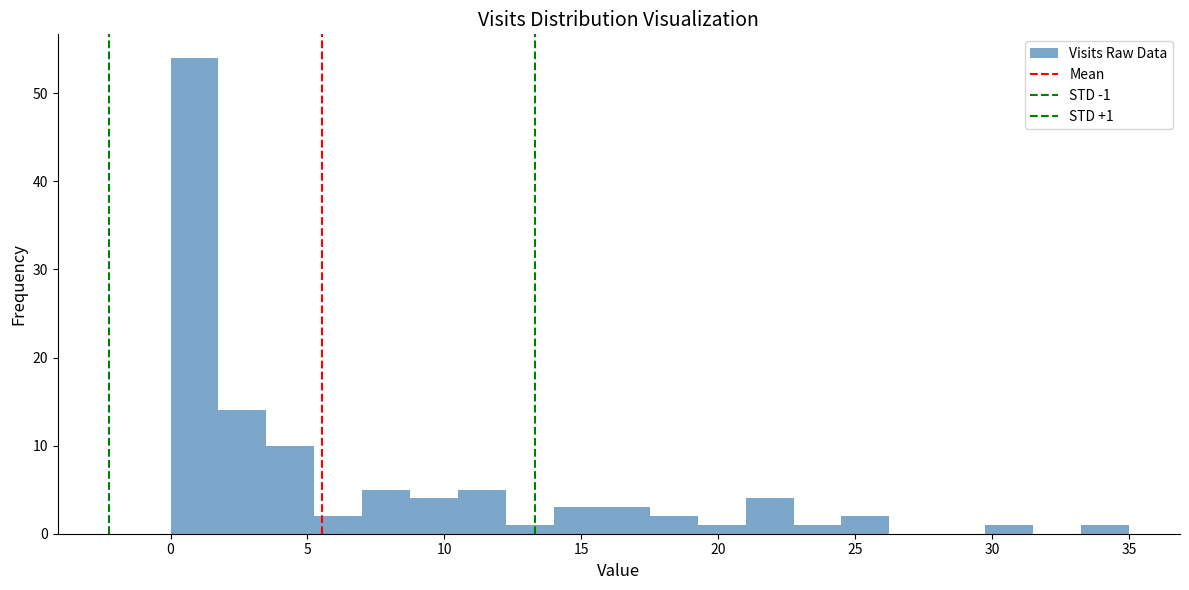

Around what value on the x-axis is the tallest bar? Give the approximate position of its centre, as read against the axis.

1.0